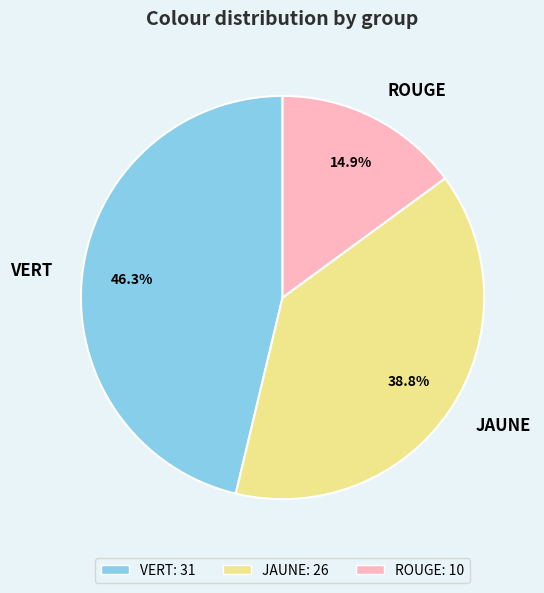

Approximately how many times larger is the value at JAUNE compared to ROUGE?

2.6